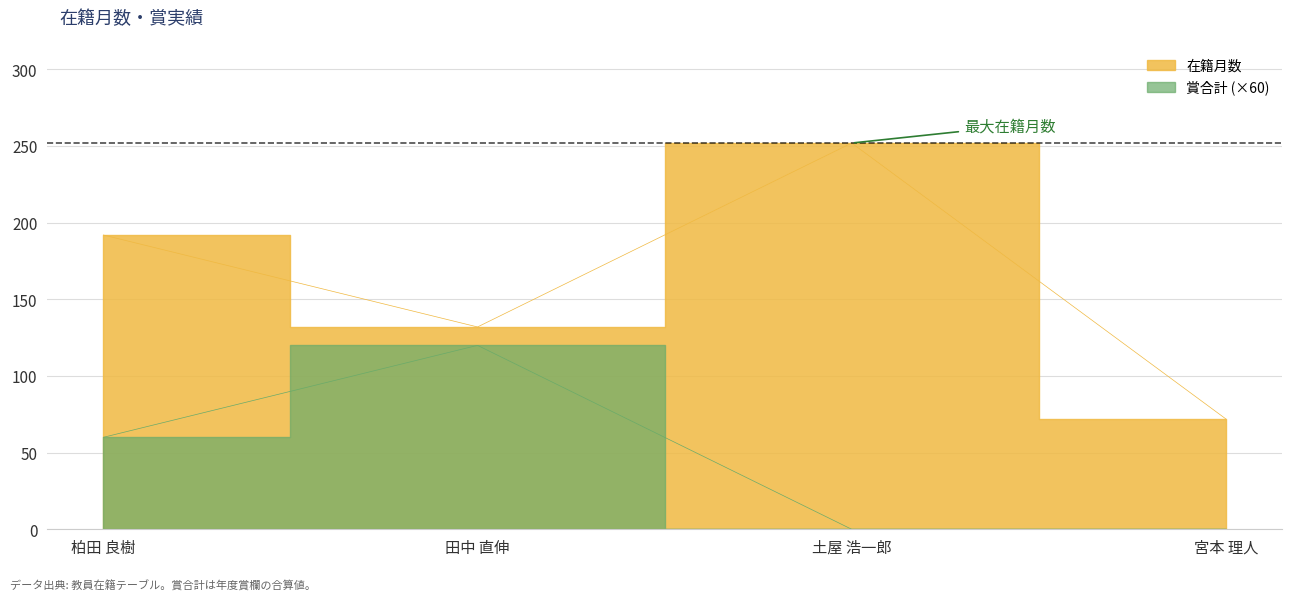

What is the total value across all series at 柏田 良樹?

252